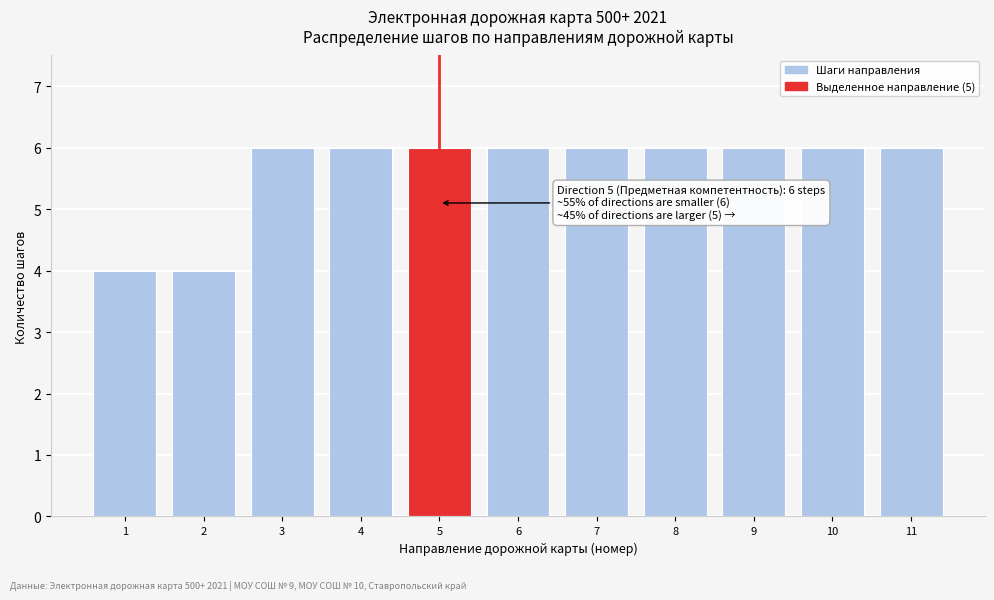

Reading left to right, extract all data points from this chart.

4	4	6	6	6	6	6	6	6	6	6